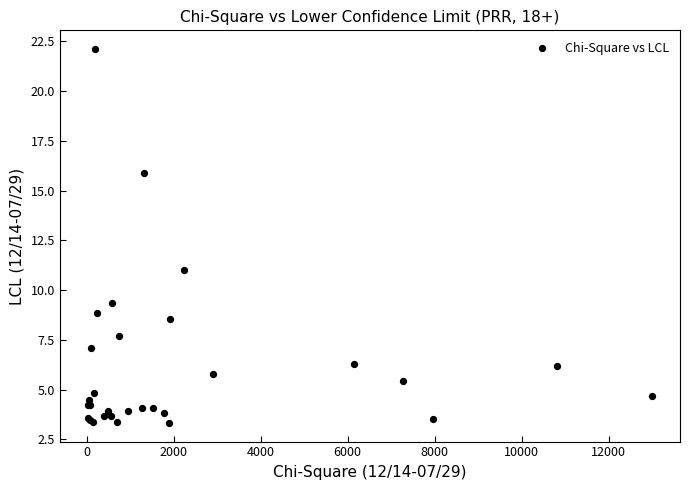

What Y value in the scatter plot is closest to 12?

11.0